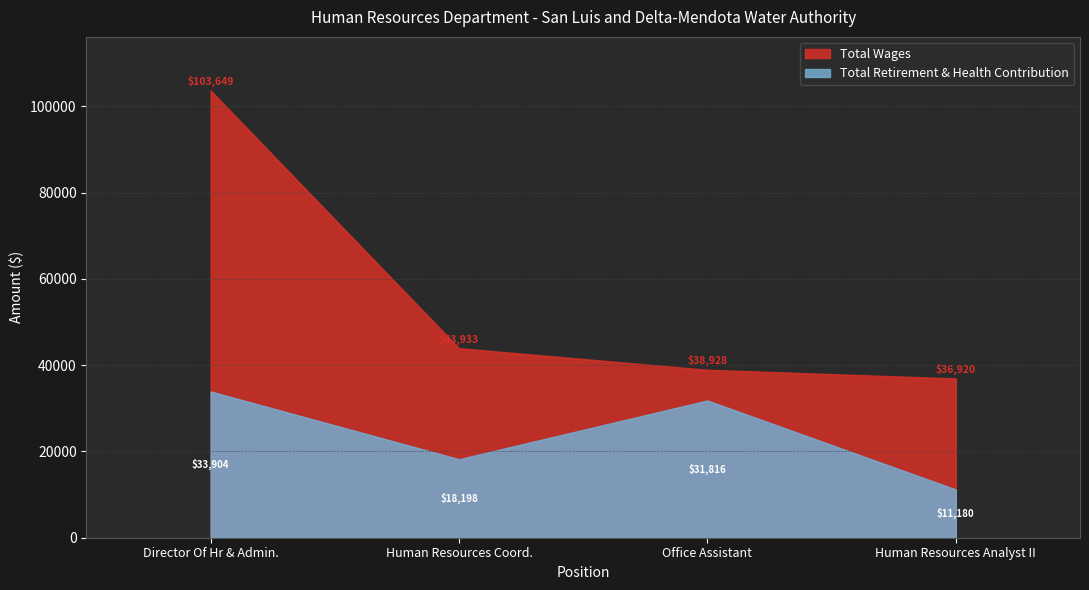

Rank the series by their average value, from lowest to highest.

Total Retirement & Health Contribution, Total Wages